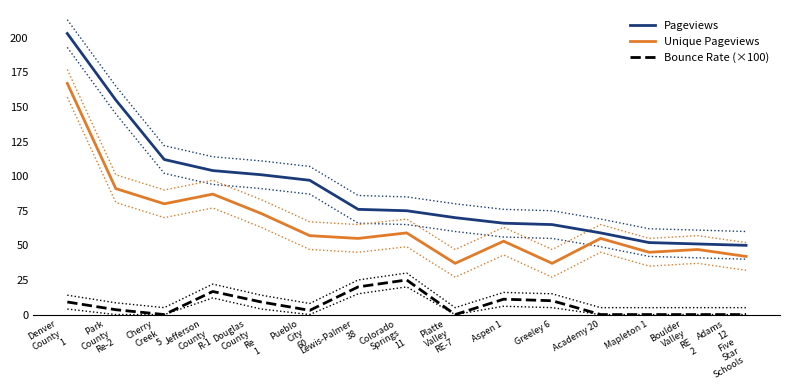

At which category does the chart reach its peak across all series?

Denver
County
1